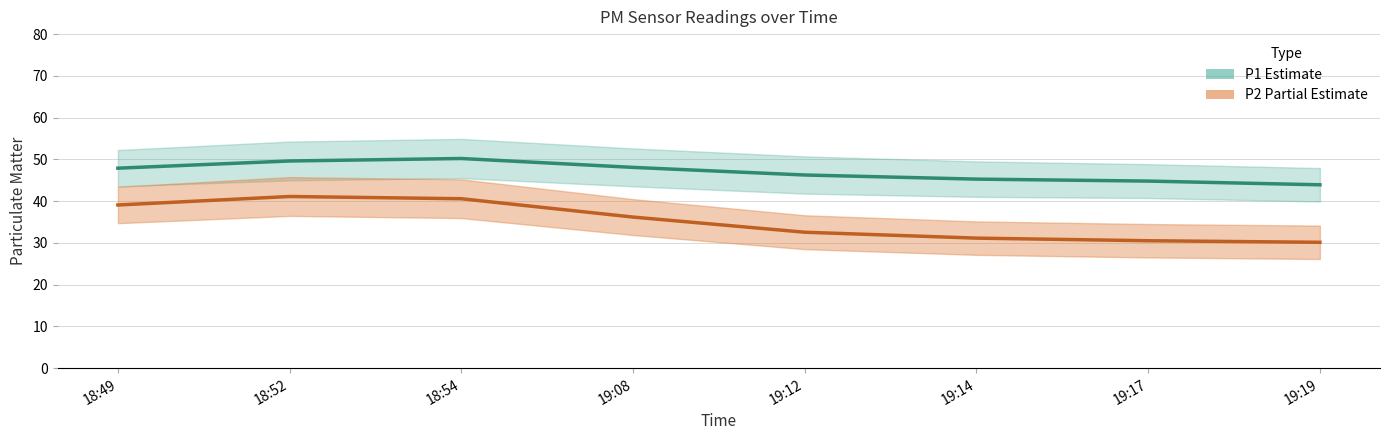

What is the maximum value shown in the chart?

55.9